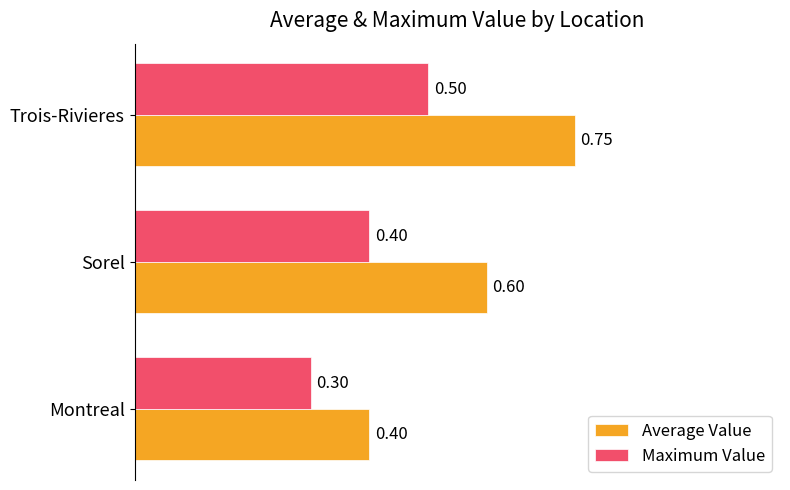

At which category does the chart reach its peak across all series?

Trois-Rivieres